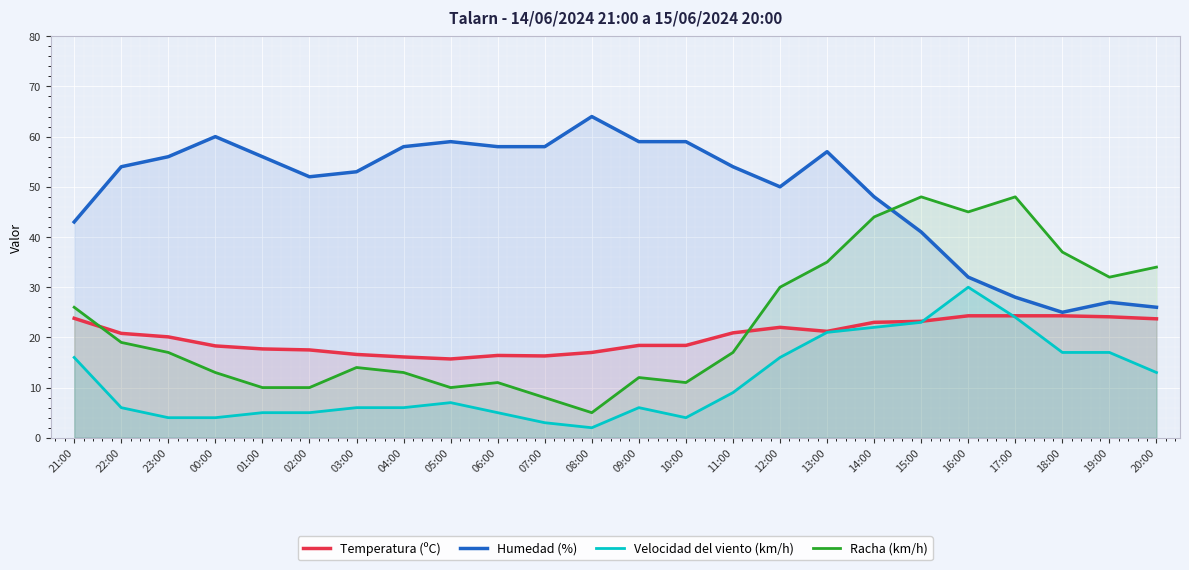

What is the average value of the Temperatura (ºC) series?

20.2